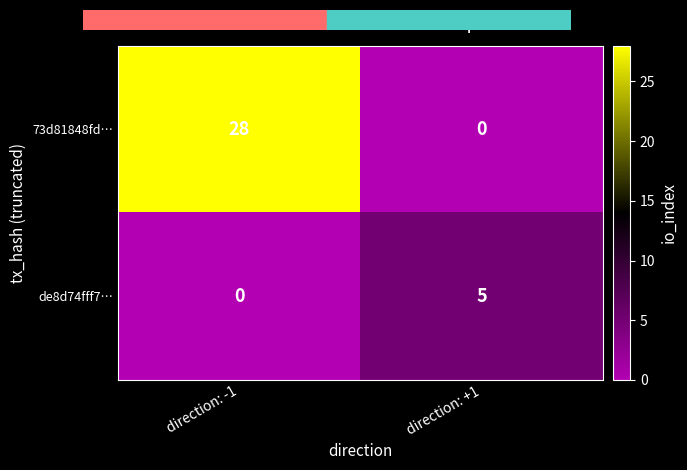

What is the total value across all series at direction: +1?

5